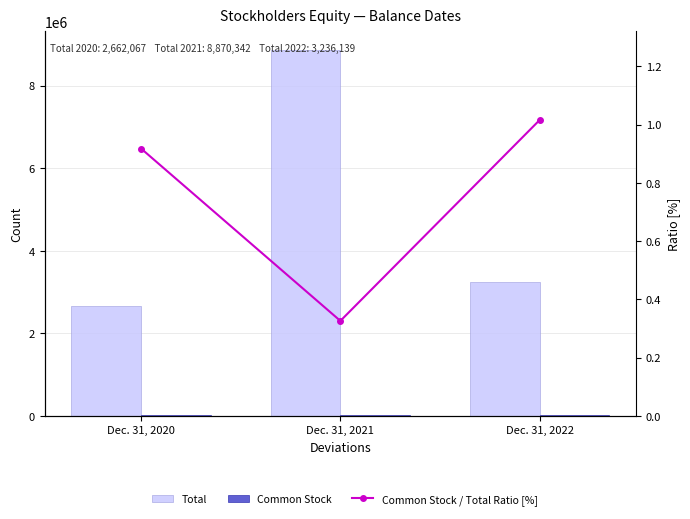

What is the value of the Common Stock / Total Ratio [%] bar at the 3rd from the left?

1.0